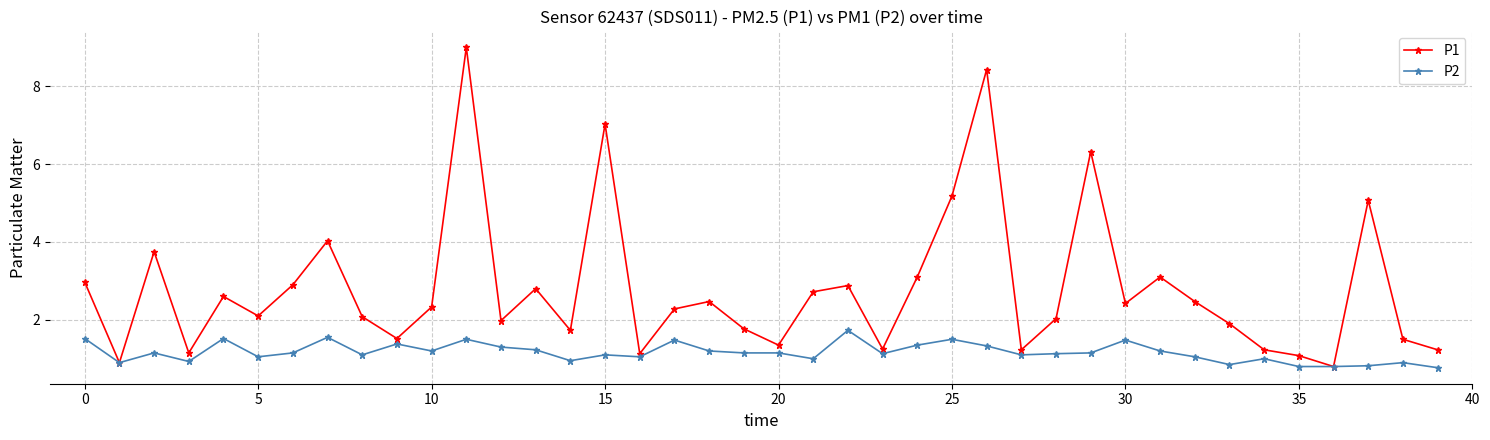

True or false: P1 has more than 1 points higher than both neighbors.

True